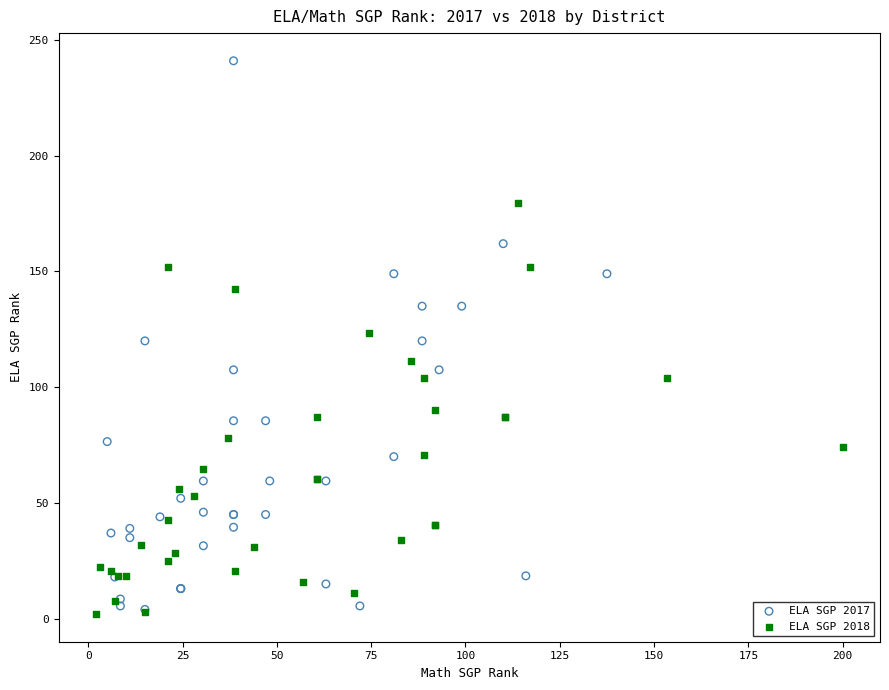

What are all the series names shown in the legend?

ELA SGP 2017, ELA SGP 2018